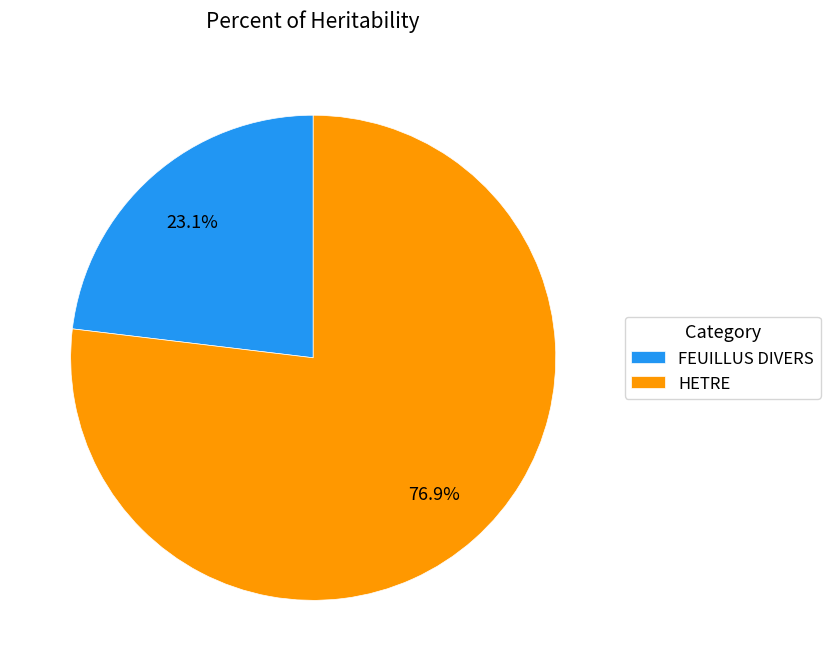

Is it true that HETRE is 18% of the pie?

False